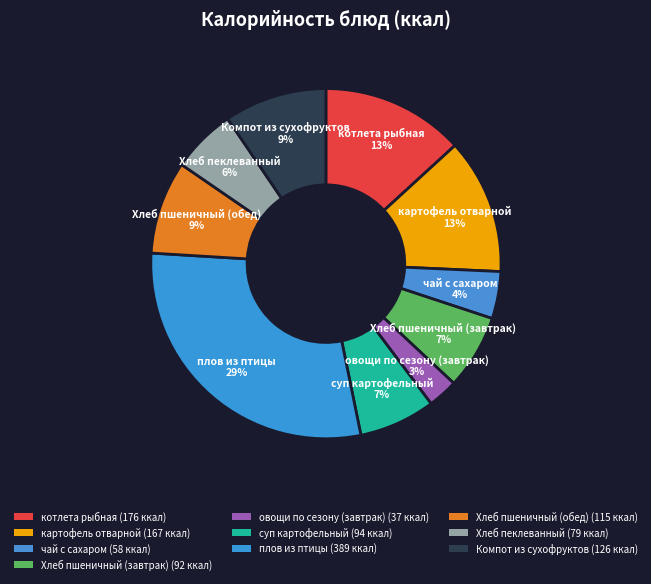

Which category has the smallest portion of the pie?

овощи по сезону (завтрак)